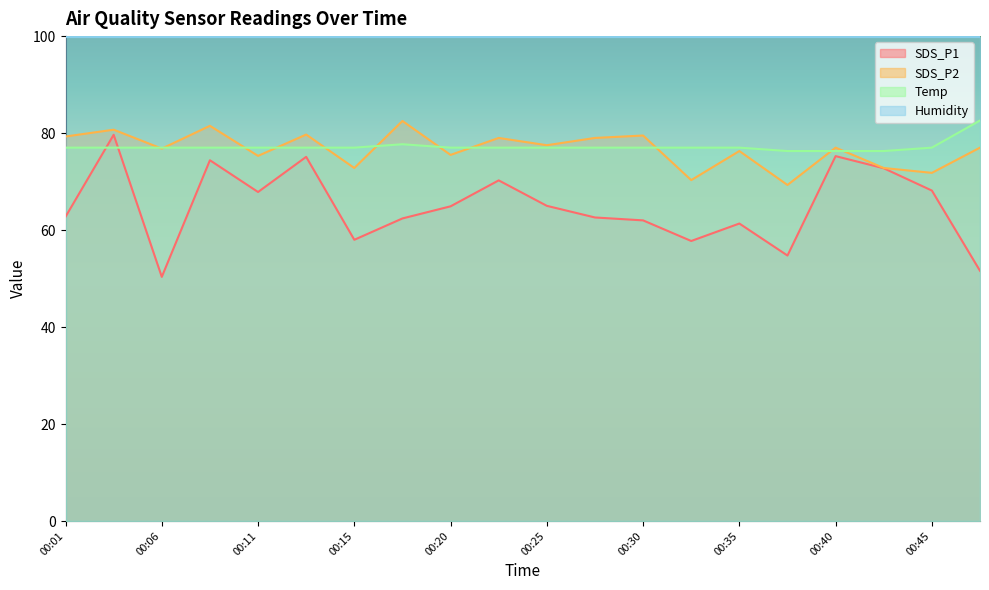

Reading left to right, what are all the values shown in this chart?

SDS_P1: 62.8	79.7	50.4	74.4	67.8	75.1	58.0	62.4	64.9	70.2	65.0	62.6	62.0	57.8	61.3	54.8	75.2	72.8	68.2	51.6
SDS_P2: 79.3	80.7	76.8	81.5	75.3	79.7	72.8	82.5	75.5	79.0	77.5	79.0	79.5	70.3	76.3	69.3	77.0	72.8	71.8	77.0
Temp: 77.0	77.0	77.0	77.0	77.0	77.0	77.0	77.7	77.0	77.0	77.0	77.0	77.0	77.0	77.0	76.3	76.3	76.3	77.0	82.6